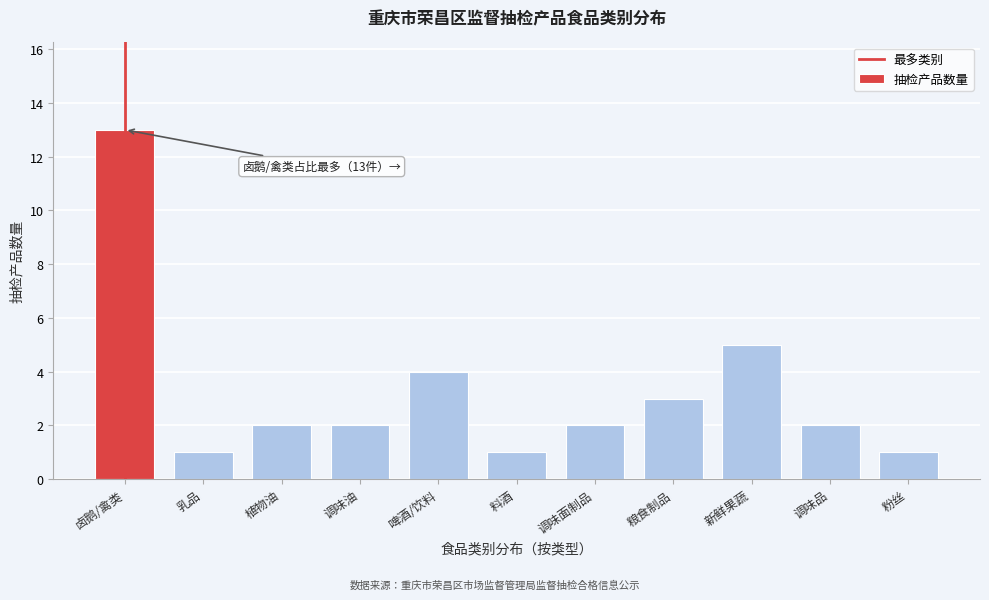

Reading right to left, extract all data points from this chart.

粉丝=1	调味品=2	新鲜果蔬=5	粮食制品=3	调味面制品=2	料酒=1	啤酒/饮料=4	调味油=2	植物油=2	乳品=1	卤鹅/禽类=13